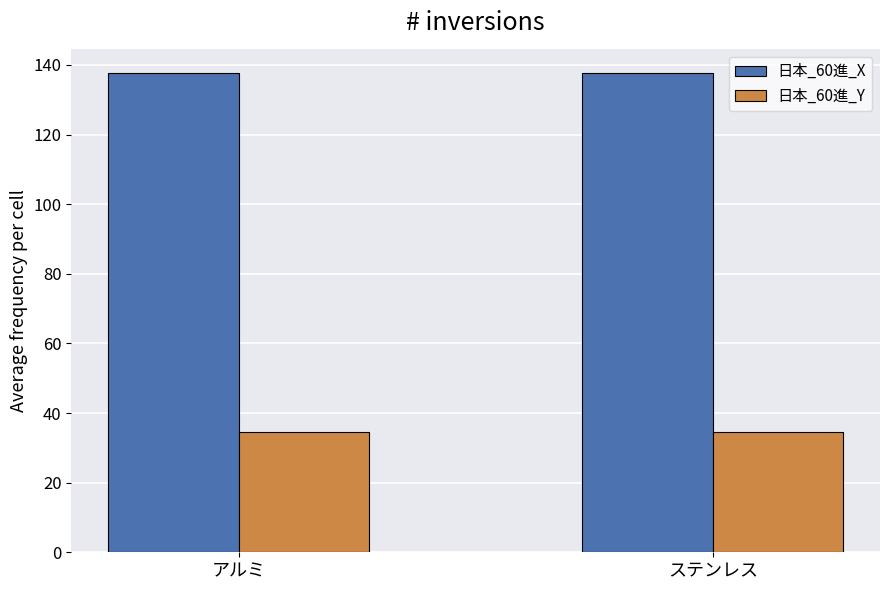

True or false: 日本_60進_X has a value of 137.6 at アルミ.

True